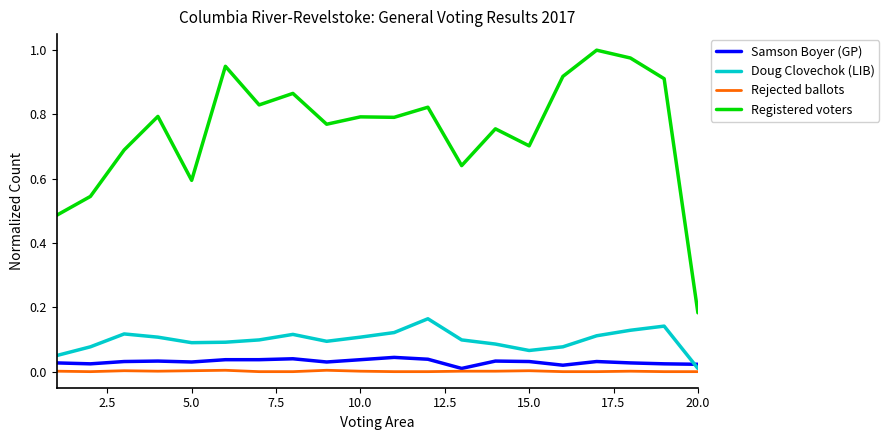

True or false: Registered voters and Samson Boyer (GP) intersect in this chart.

False